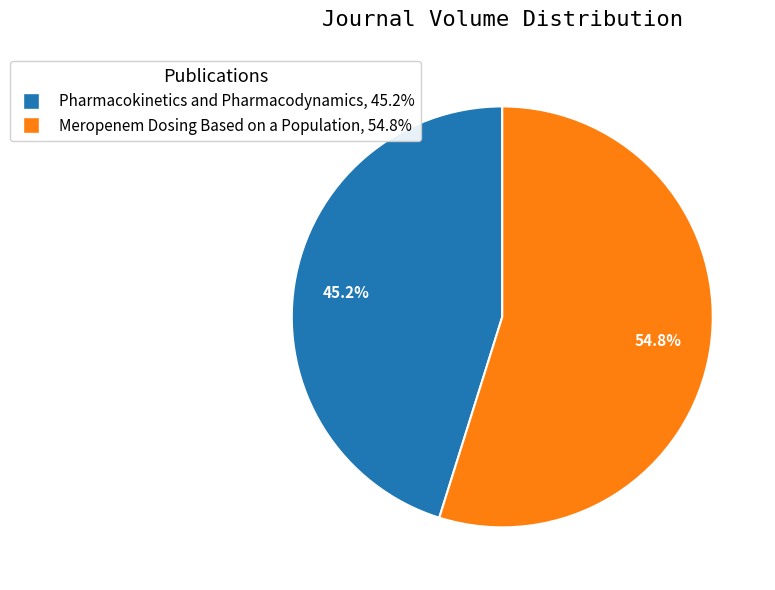

Which slice is the smallest?

Pharmacokinetics and Pharmacodynamics